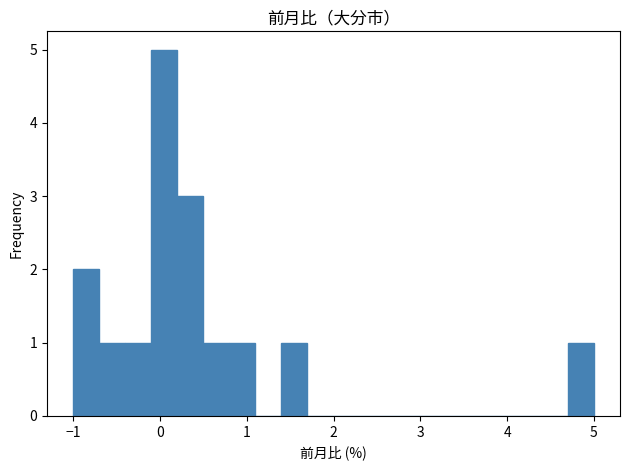

Around what value on the x-axis is the tallest bar? Give the approximate position of its centre, as read against the axis.

0.1